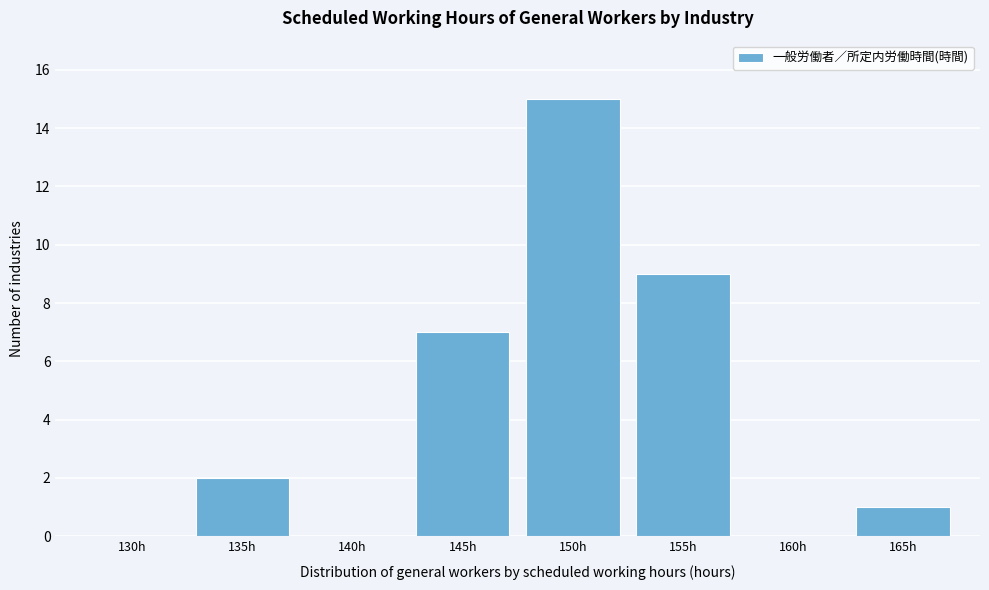

Reading left to right, transcribe all the data shown in this chart.

130h=0	135h=2	140h=0	145h=7	150h=15	155h=9	160h=0	165h=1